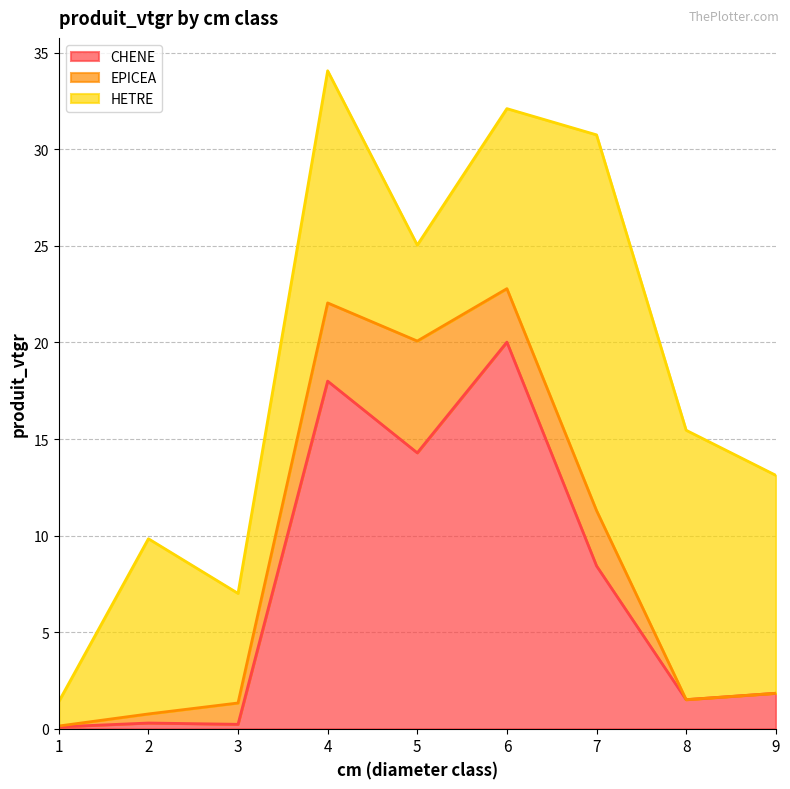

At which label does CHENE reach its peak?

6